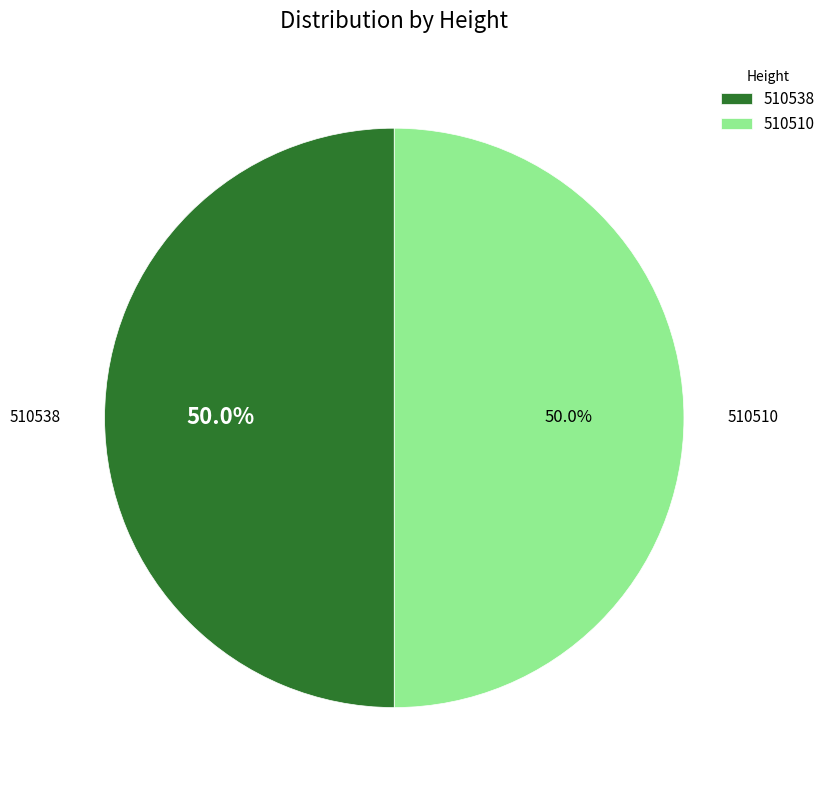

Combined, what portion of the pie is 510510 and 510538?

100.0%